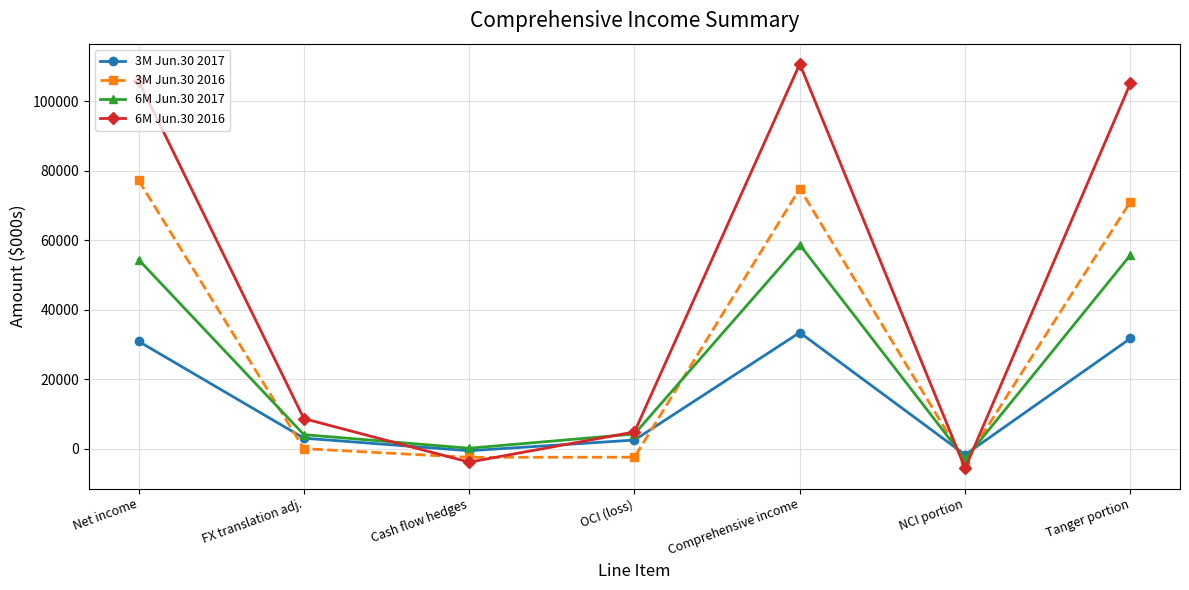

What is the total value across all series at Cash flow hedges?

-6638